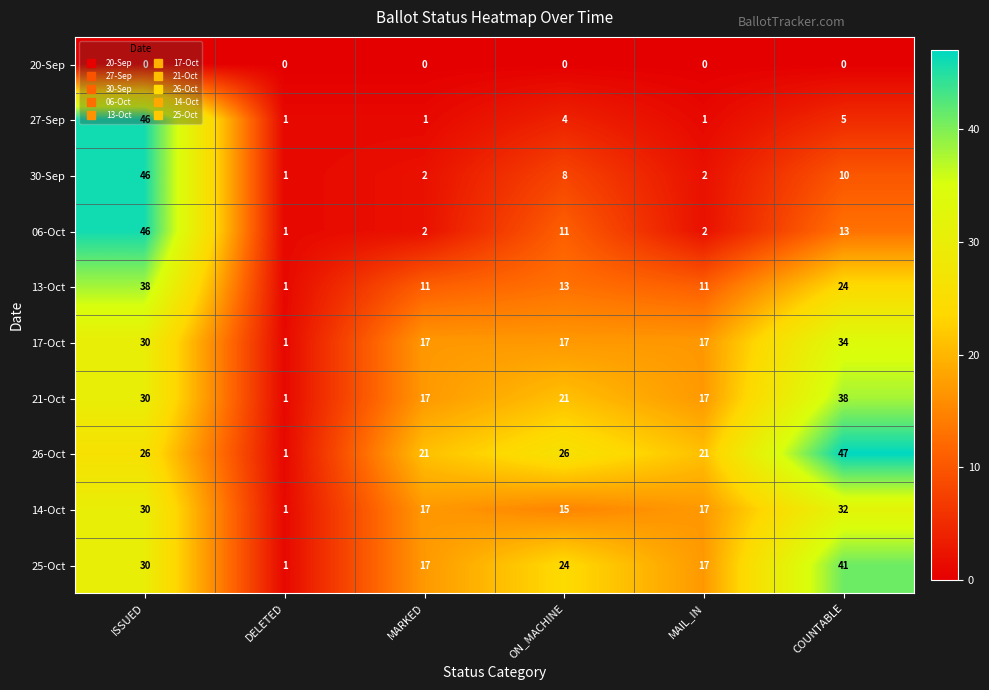

What is the sum of all 26-Oct values?

142